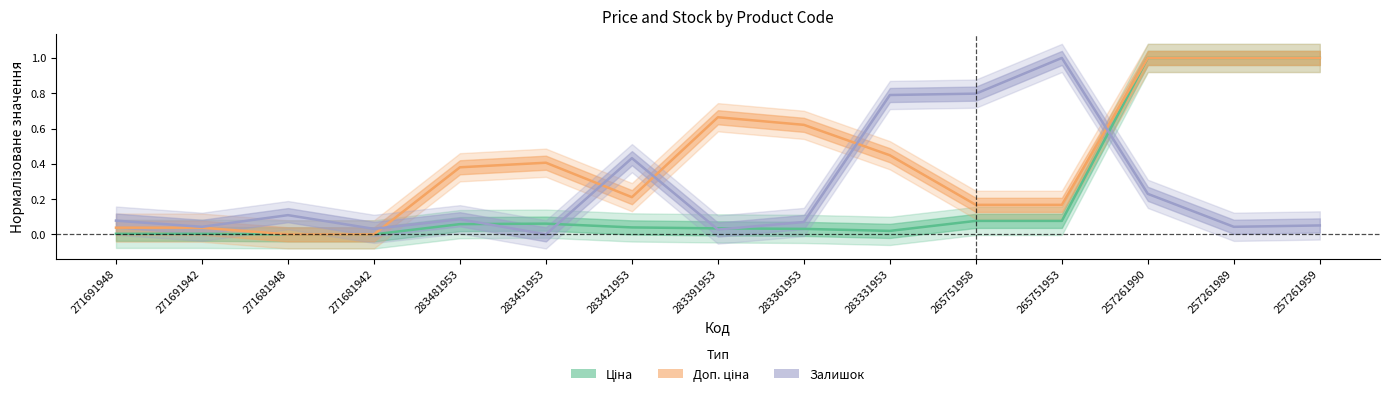

Is the value of Доп. ціна at 265751958 greater than the value of Залишок at 257261959?

Yes